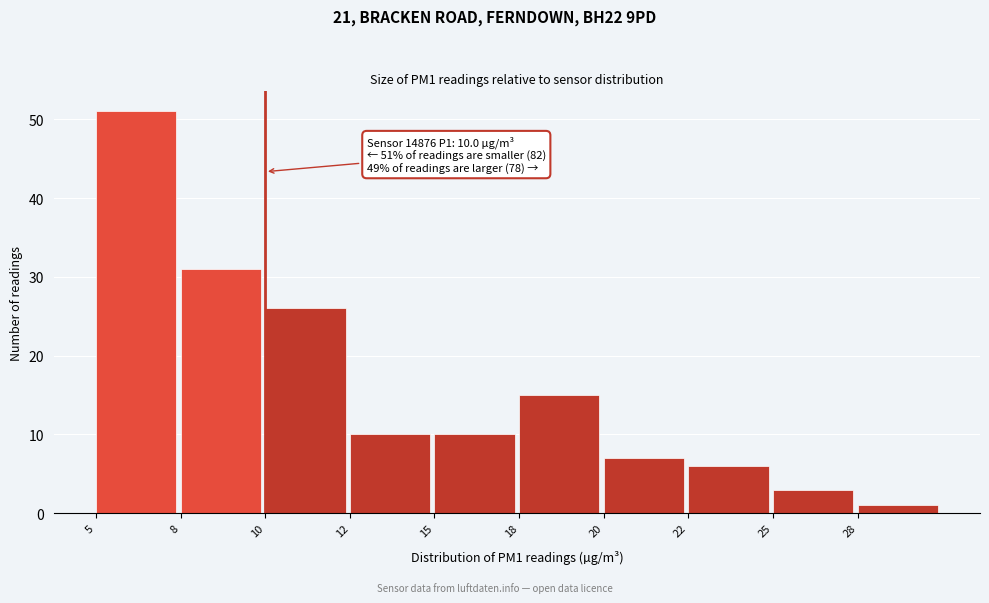

Reading right to left, list all the values displayed in this chart.

28=1	25=3	22=6	20=7	18=15	15=10	12=10	10=26	8=31	5=51